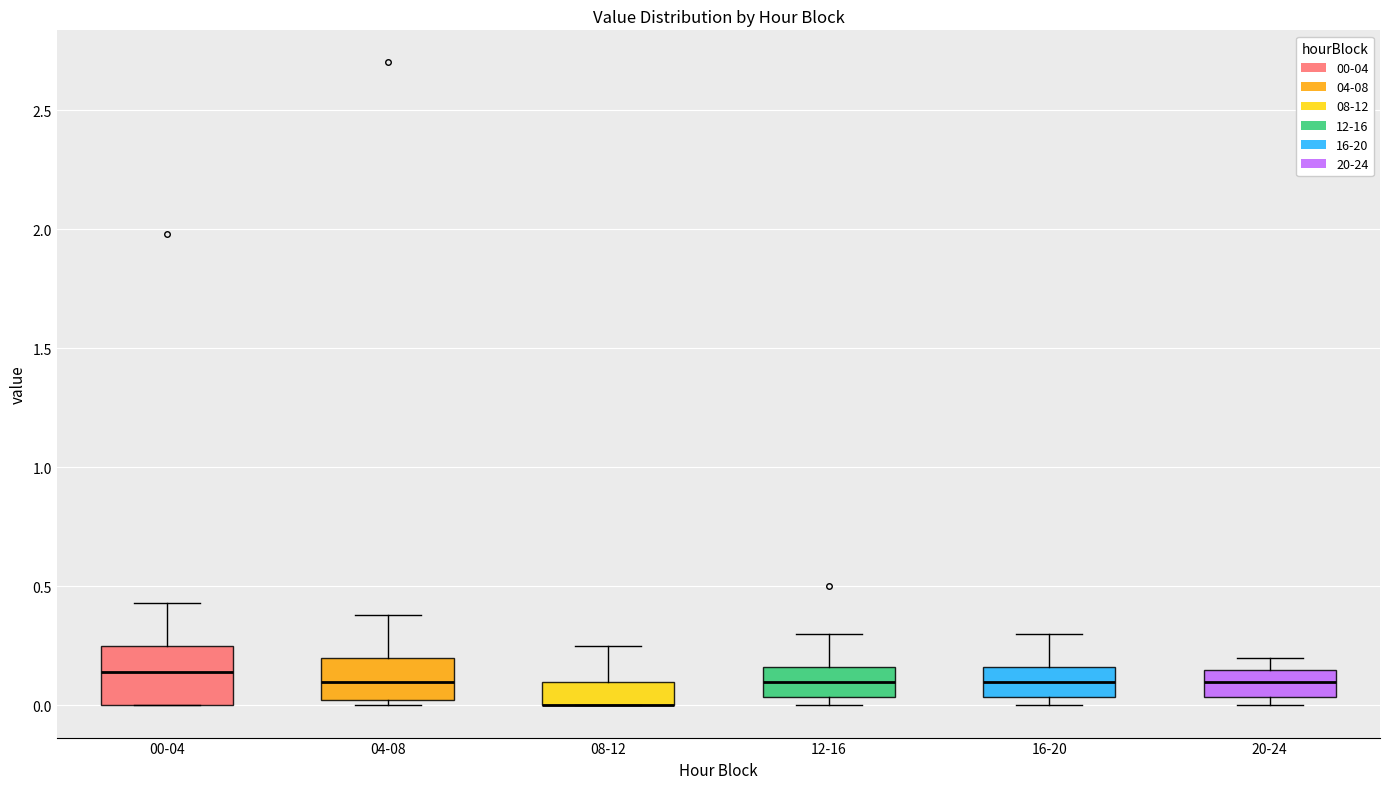

Reading left to right, read every box against the y-axis: the position of its median line, the range the box covers, and the ends of its whiskers. The values are not printed on the chart, so give them approximately, as read against the axis.

00-04: median 0.15, box 0.00 to 0.25, whiskers 0.00 to 0.45
04-08: median 0.10, box 0.00 to 0.20, whiskers 0.00 (just below the box's lower edge) to 0.40
08-12: median 0.00 (drawn on the box's lower edge), box 0.00 to 0.10, whiskers 0.00 to 0.25
12-16: median 0.10, box 0.05 to 0.15, whiskers 0.00 to 0.30
16-20: median 0.10, box 0.05 to 0.15, whiskers 0.00 to 0.30
20-24: median 0.10, box 0.05 to 0.15, whiskers 0.00 to 0.20